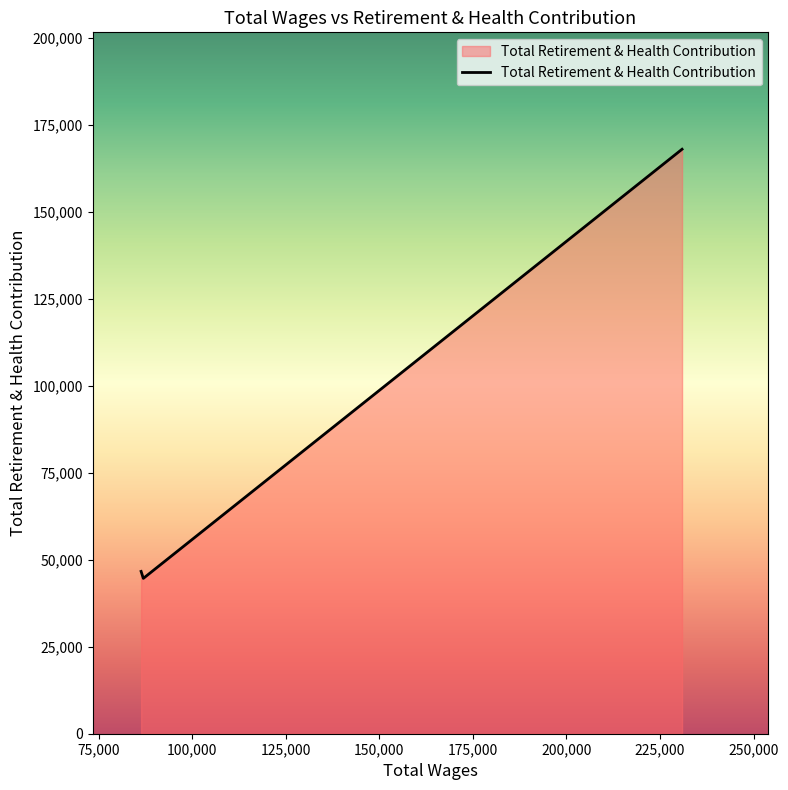

What is the smallest value displayed?

44625